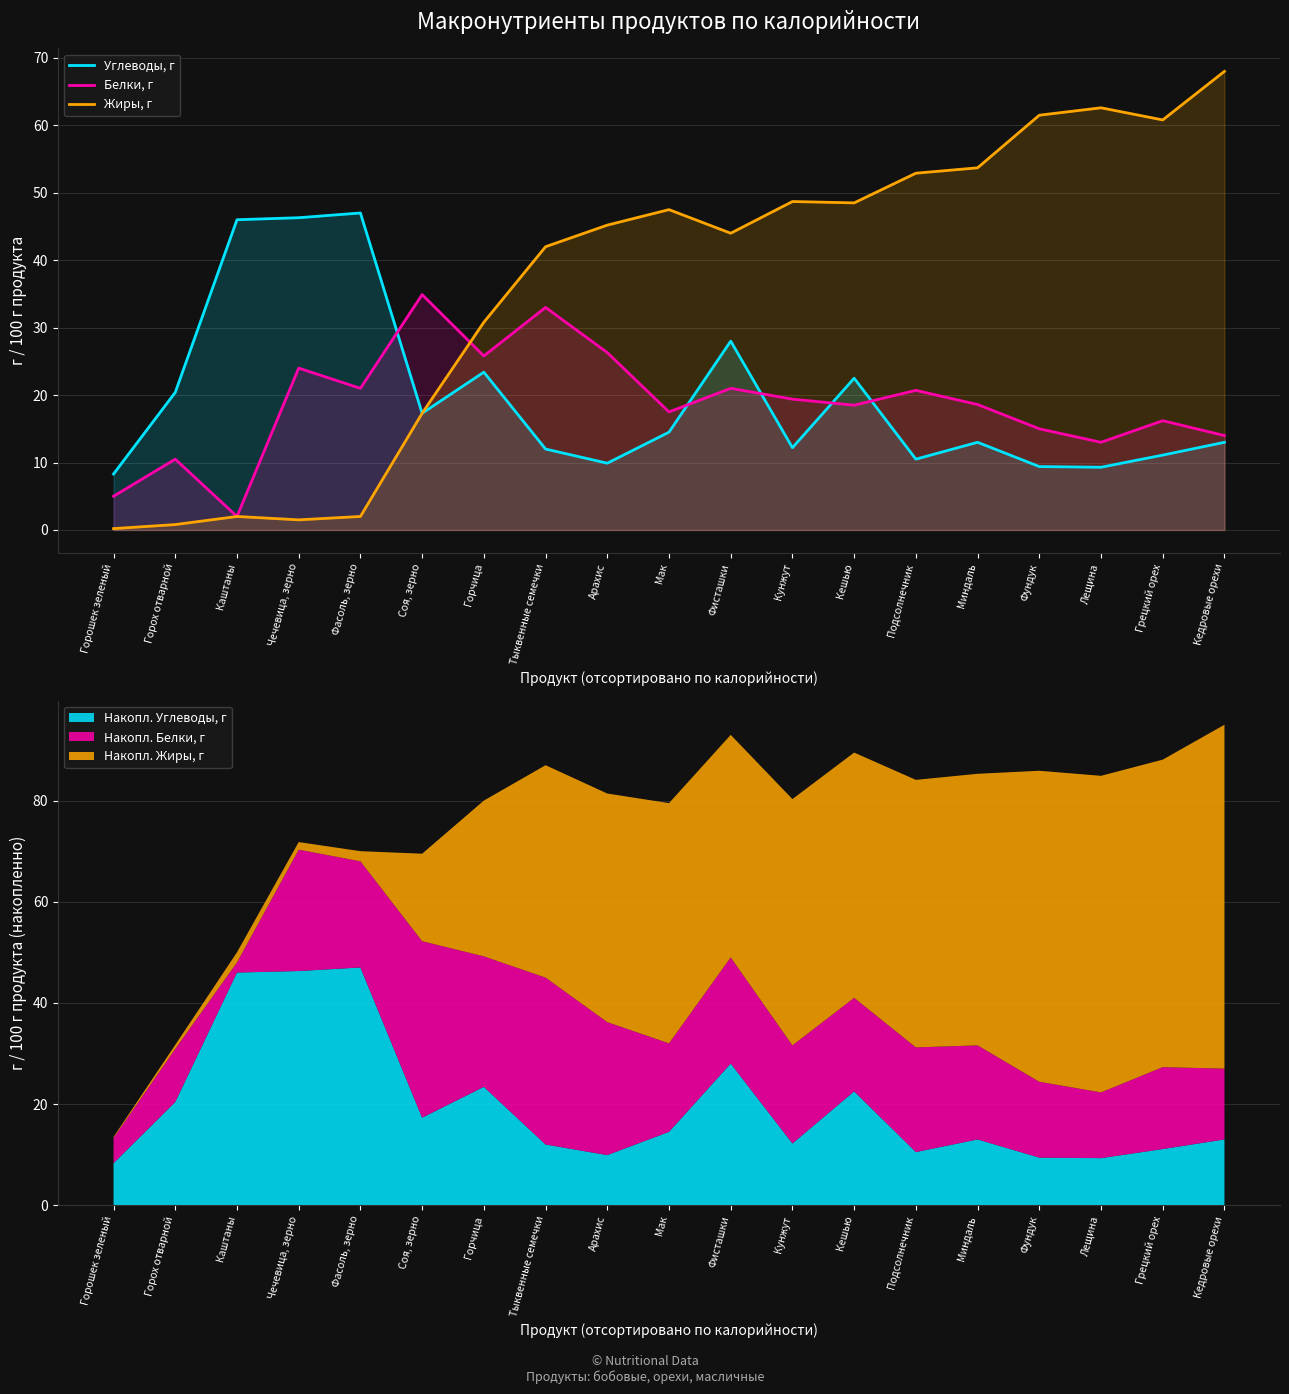

At Подсолнечник, list the series in order from largest to smallest.

Жиры, г, Белки, г, Углеводы, г